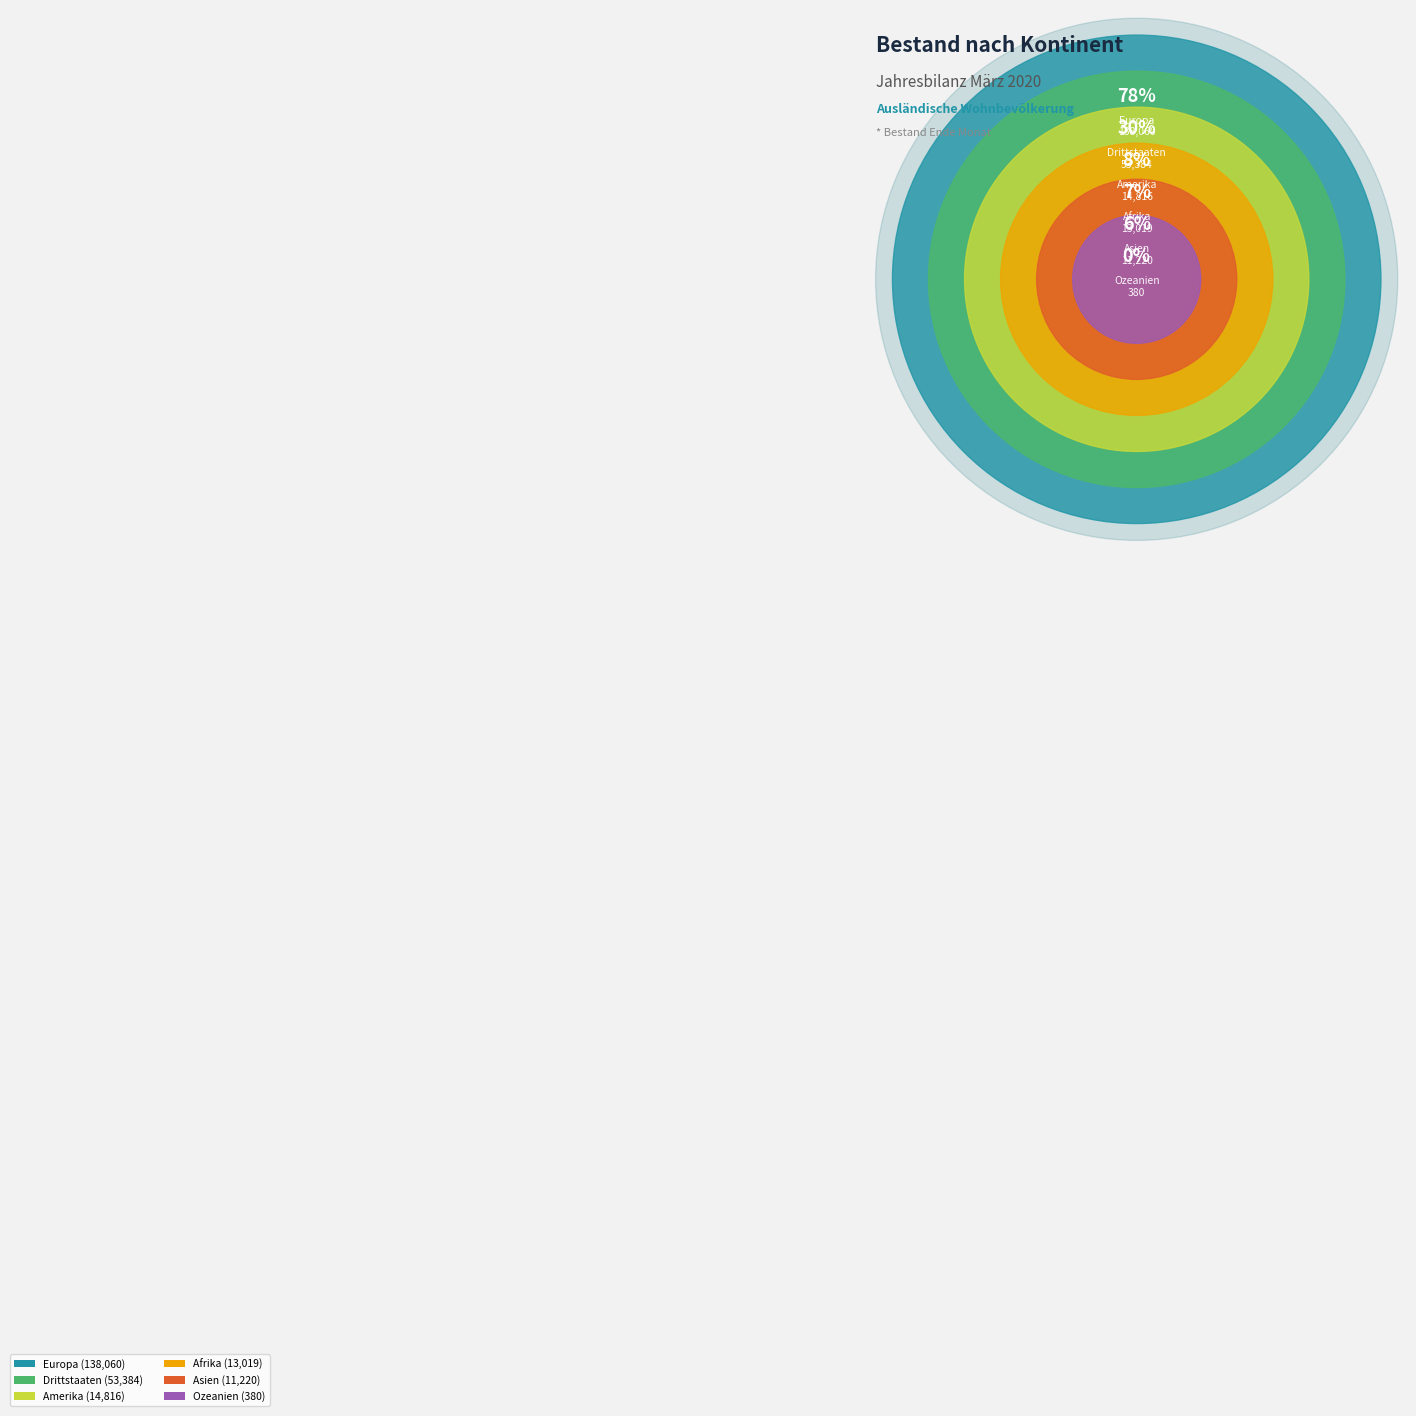

What is the ratio of the value at Drittstaaten to the value at Europa?

0.4